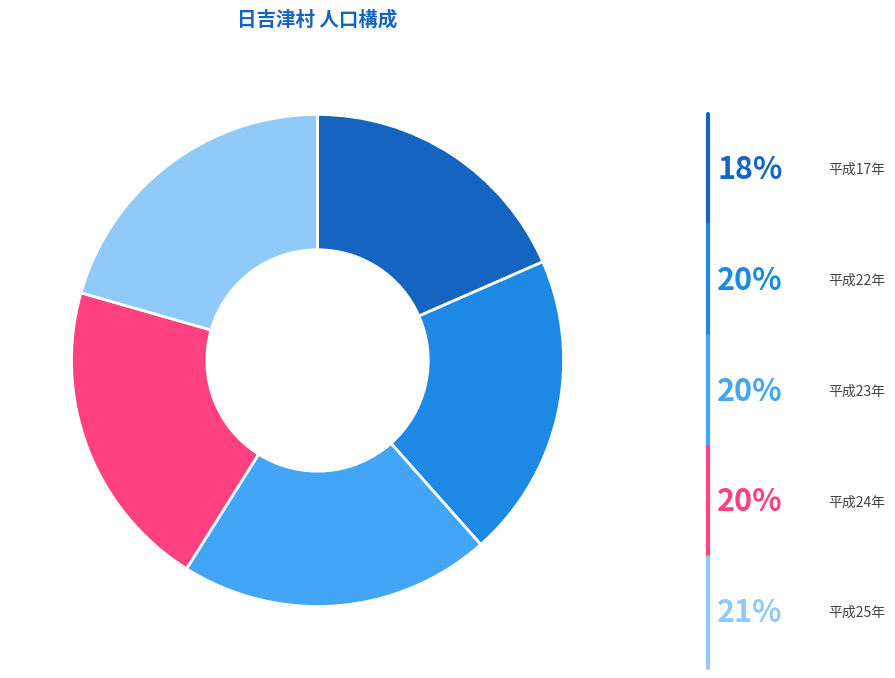

Which category has the smallest portion of the pie?

平成17年